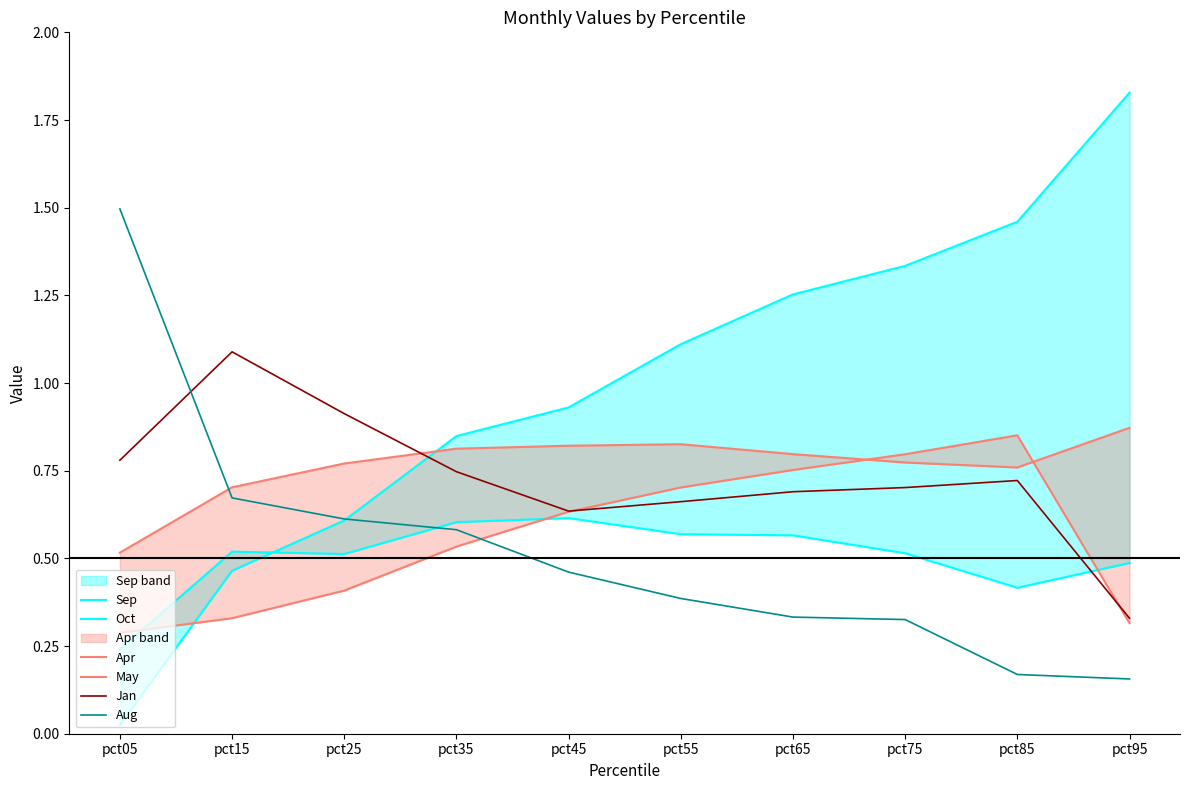

Reading left to right, extract all data points from this chart.

Sep: 0.0	0.5	0.6	0.8	0.9	1.1	1.3	1.3	1.5	1.8
Oct: 0.2	0.5	0.5	0.6	0.6	0.6	0.6	0.5	0.4	0.5
Apr: 0.5	0.7	0.8	0.8	0.8	0.8	0.8	0.8	0.8	0.9
May: 0.3	0.3	0.4	0.5	0.6	0.7	0.8	0.8	0.9	0.3
Jan: 0.8	1.1	0.9	0.7	0.6	0.7	0.7	0.7	0.7	0.3
Aug: 1.5	0.7	0.6	0.6	0.5	0.4	0.3	0.3	0.2	0.2